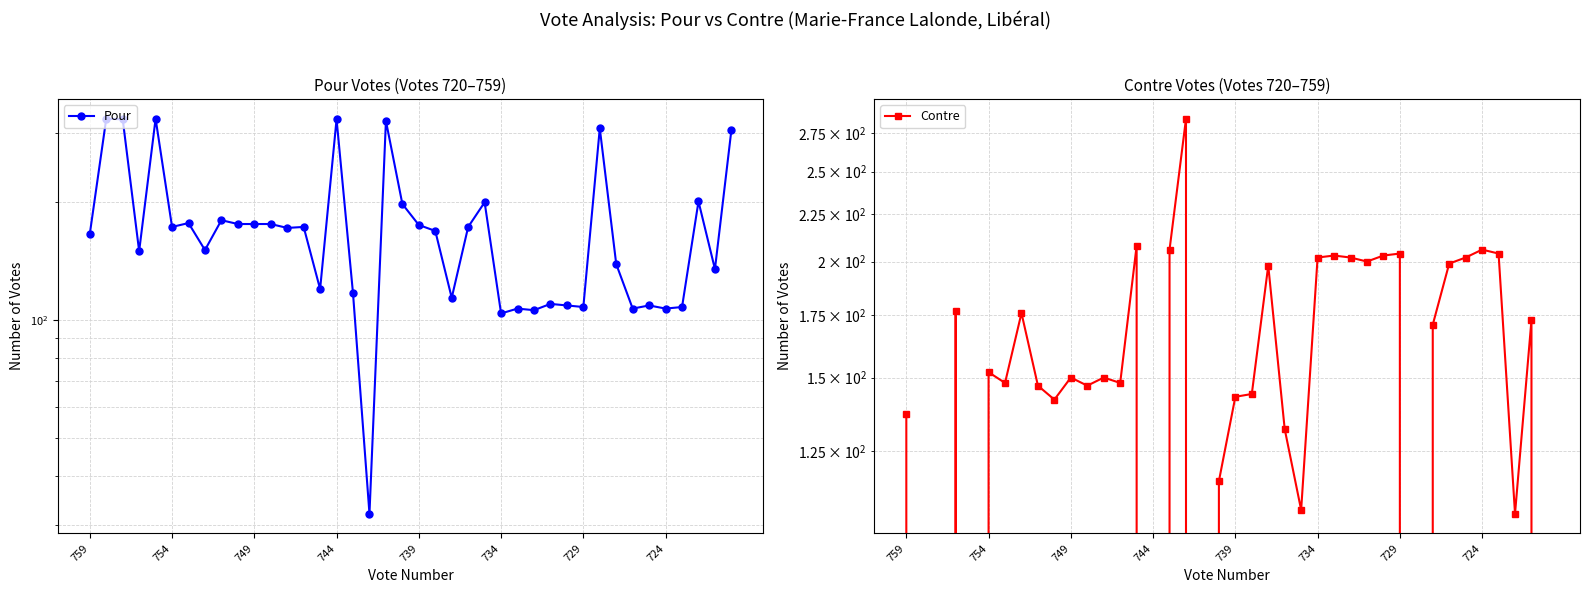

What is the highest value of the Pour series?

327